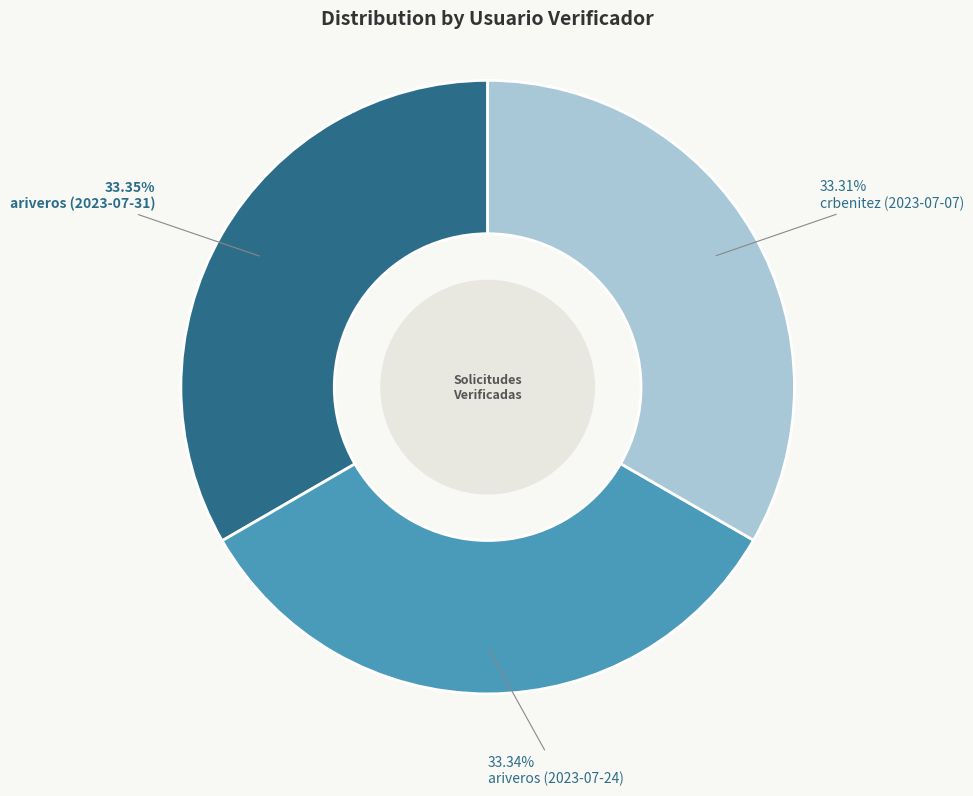

Does any single category account for the majority?

No